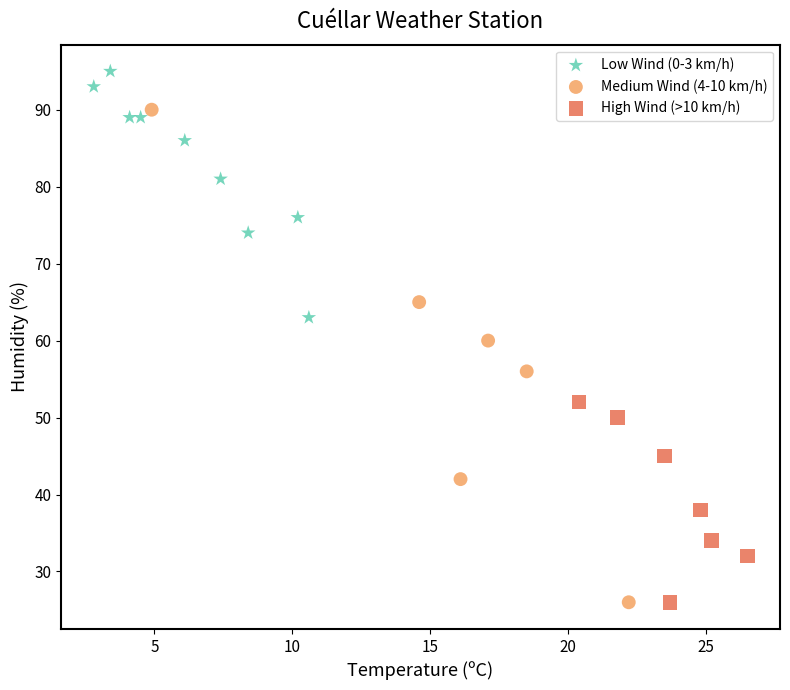

Which series contains the highest Y value?

Low Wind (0-3 km/h)